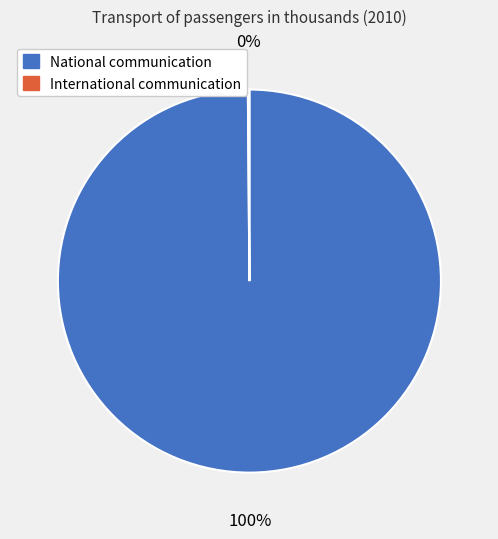

What percentage is the National communication slice, to the nearest percent?

100%